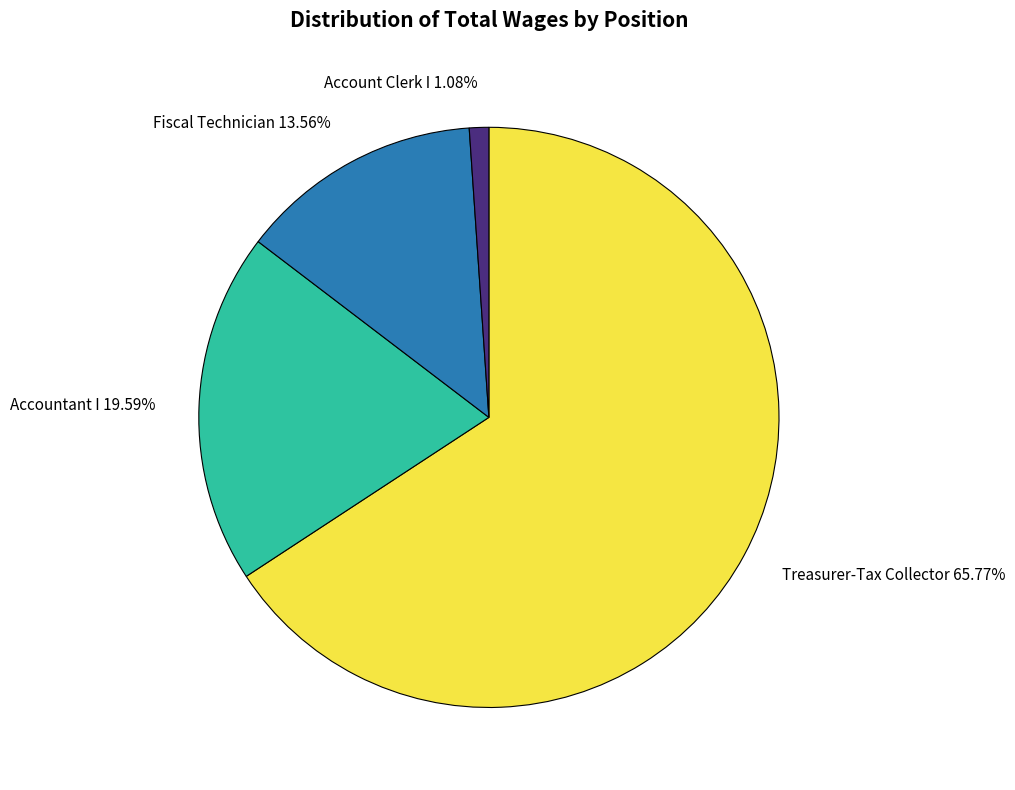

Is there any slice that represents more than half of the pie?

Yes